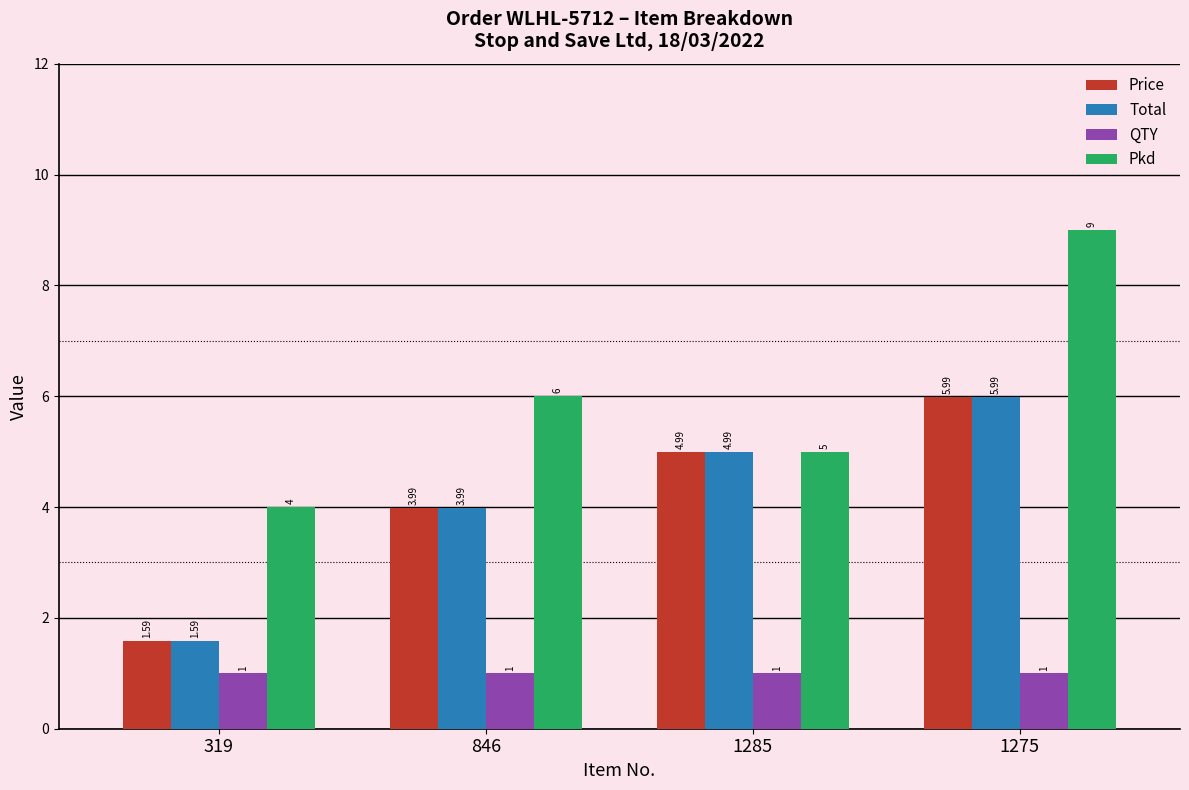

Which label corresponds to the largest value in the chart?

1275